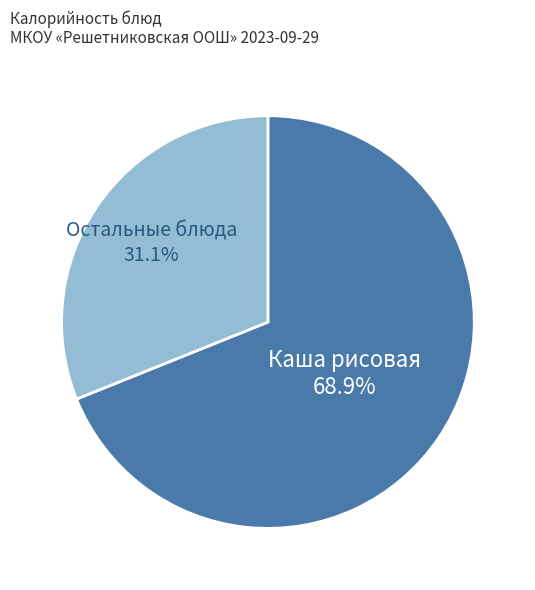

Does Каша рисовая account for over 50% of the chart?

Yes